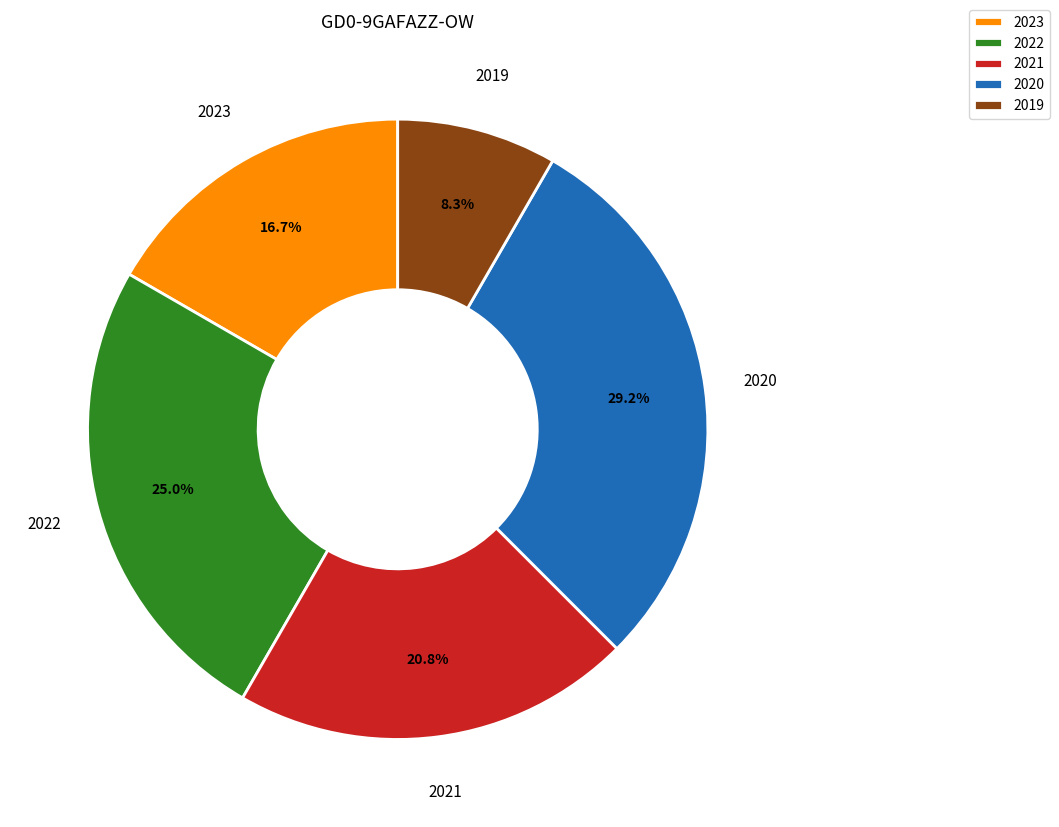

To the nearest percent, what is the difference between the largest and smallest slice percentages?

21%